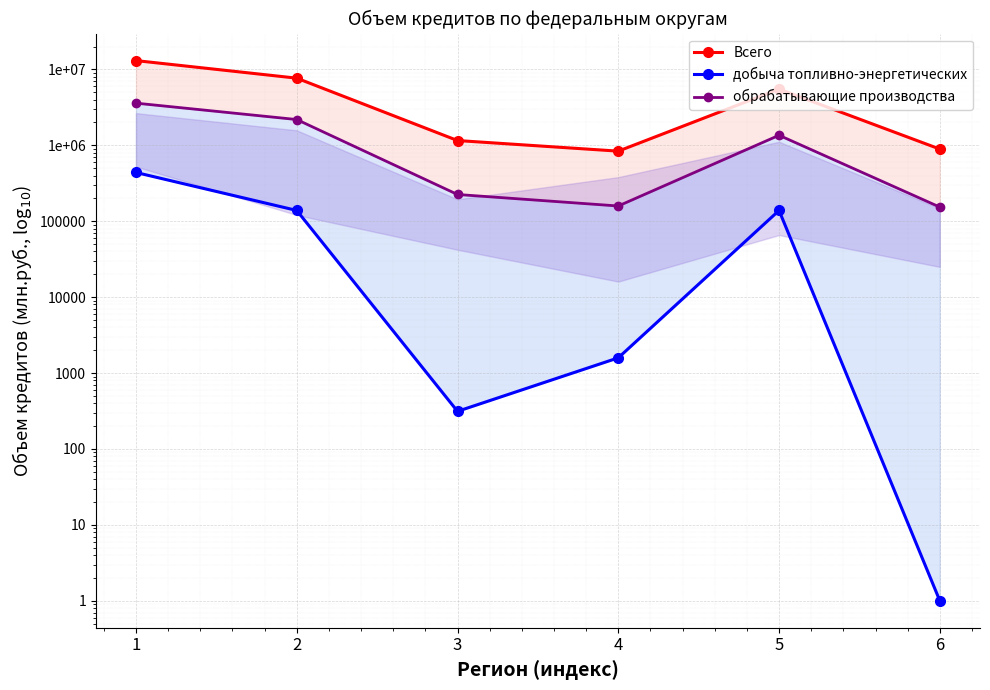

Which label corresponds to the smallest value in the chart?

6